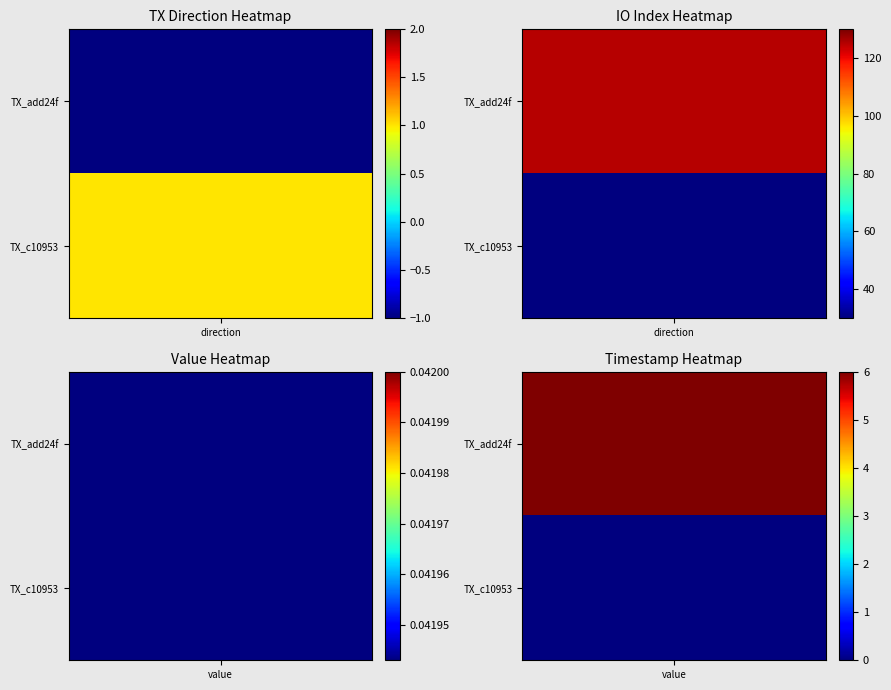

Reading left to right, extract all data points from this chart.

add24f3affc3fc664e688d3d73d19ca3db0f8c8: -1	125
c109531d933aa12bcbe5a6ed8c3ca7b61db5a89: 1	30